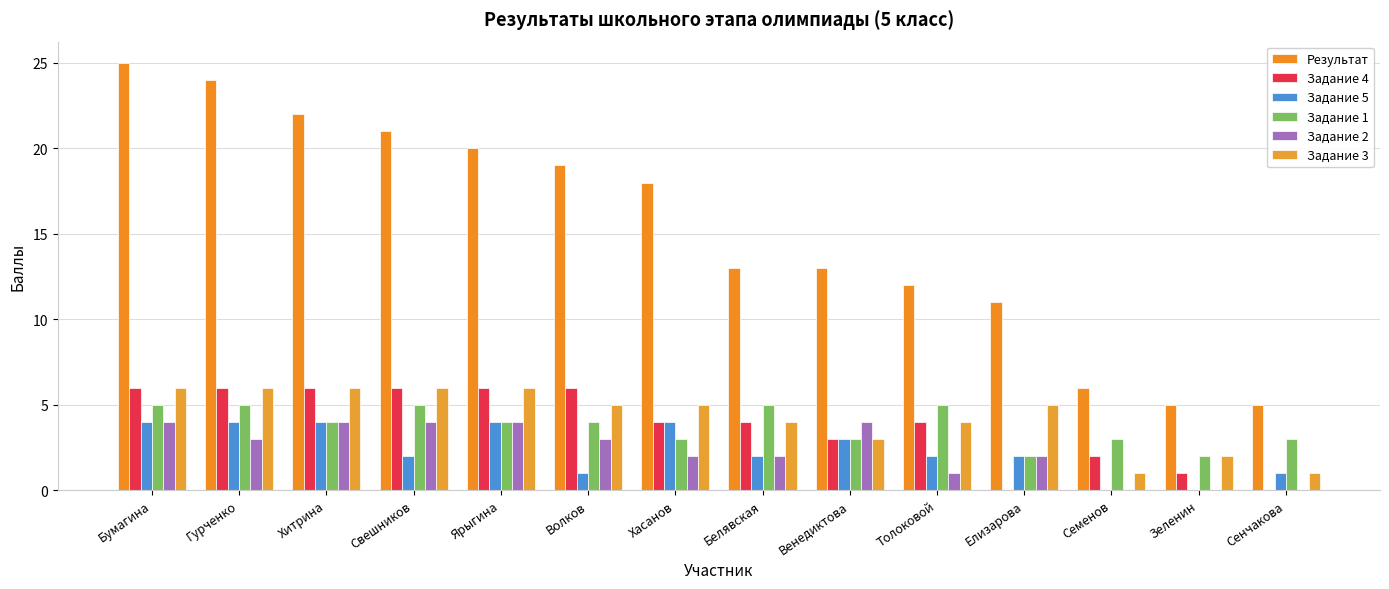

How many Задание 5 values are between 1 and 4?

12